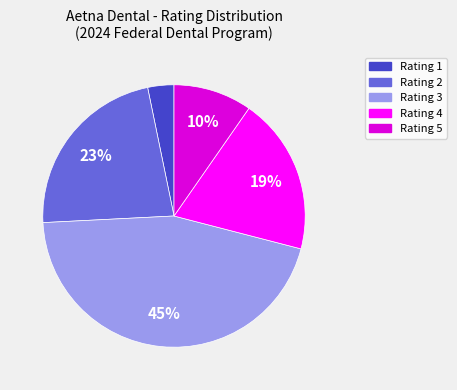

Rank the categories by value from lowest to highest.

Rating 1, Rating 5, Rating 4, Rating 2, Rating 3